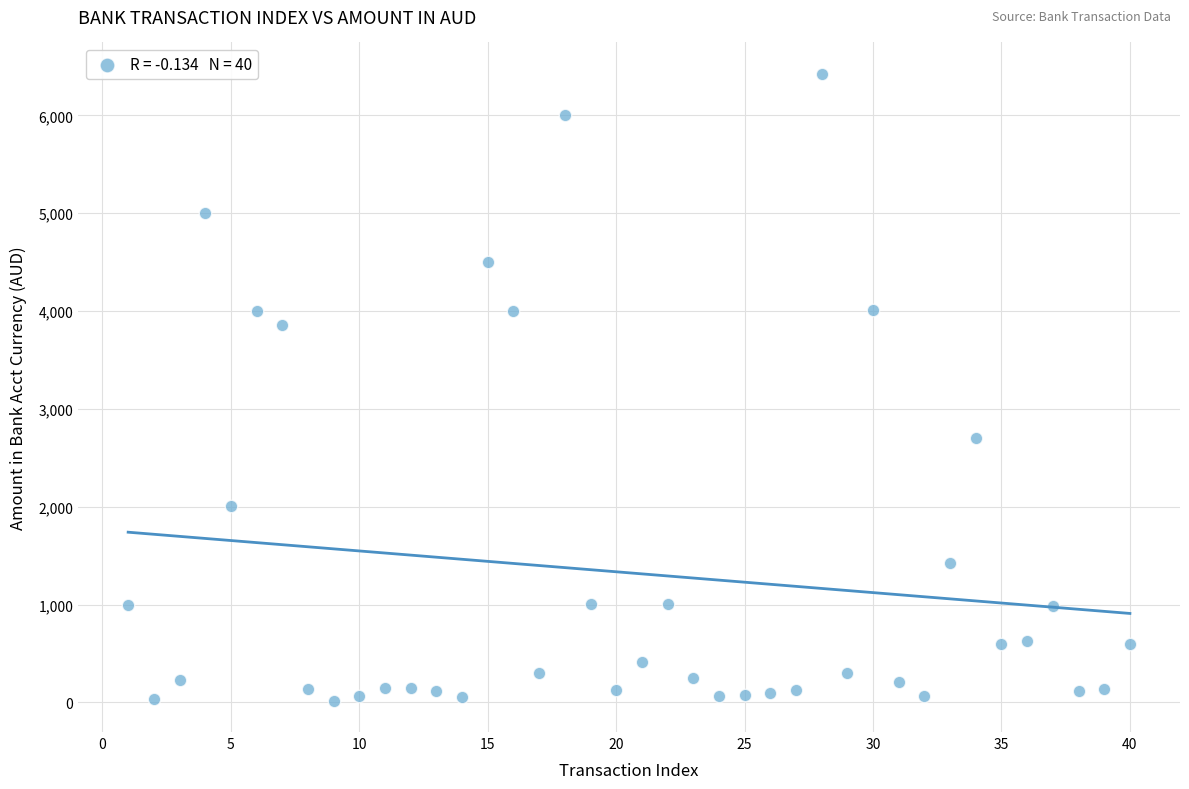

What is the range of Y values (max minus min)?

6408.0